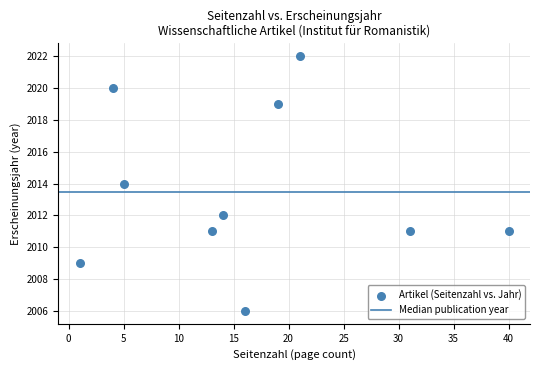

What is the average Y value?

2014